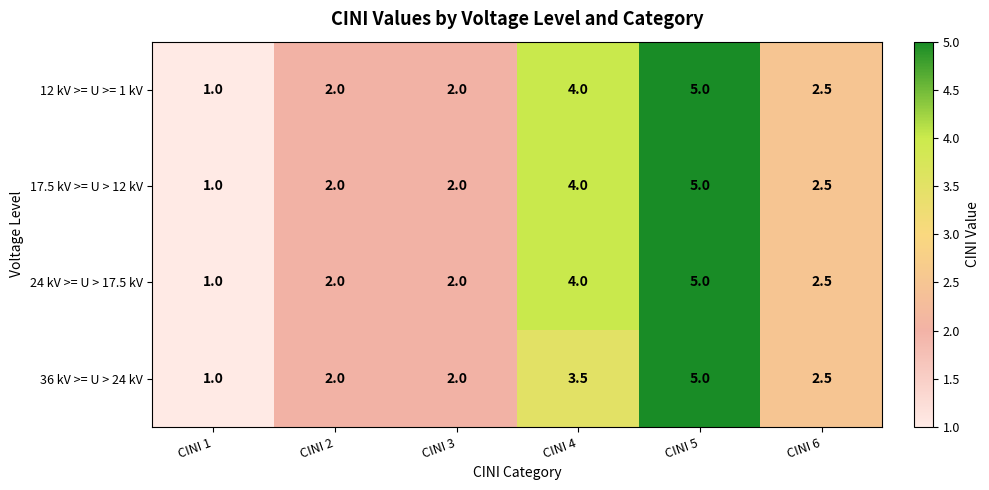

What is the average value of the 36 kV >= U > 24 kV series?

2.7